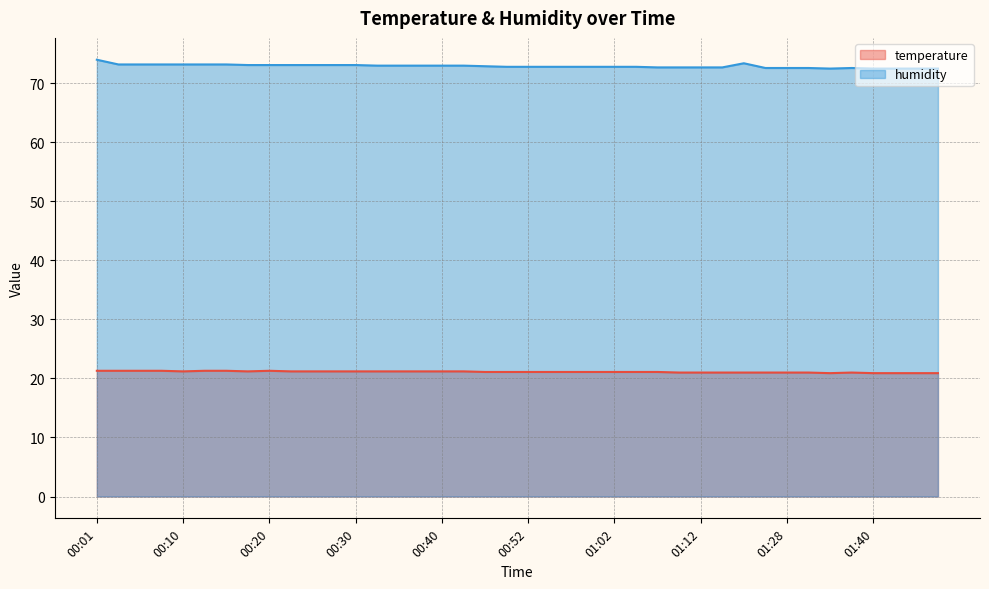

At which category is the sum across all series the highest?

00:01